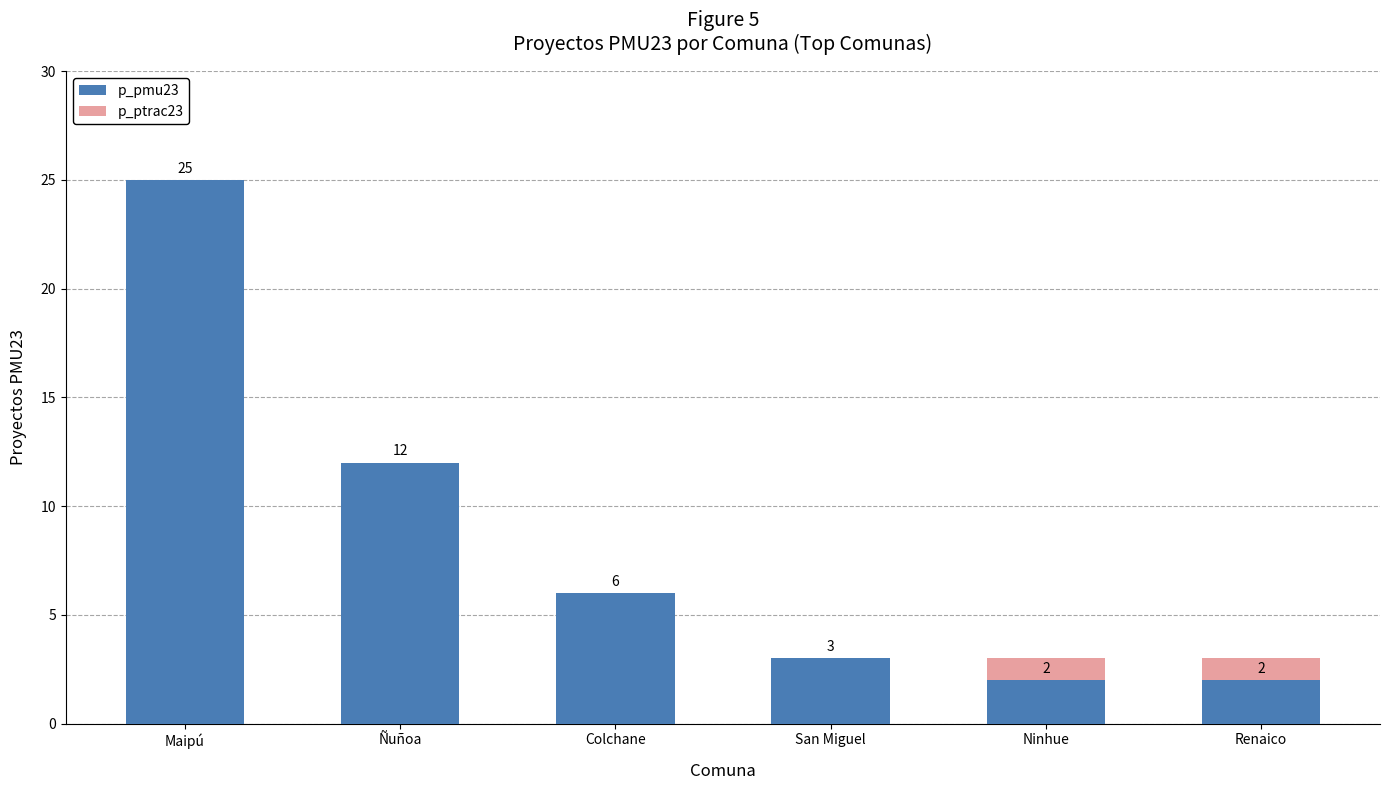

What are all the series names shown in the legend?

p_pmu23, p_ptrac23